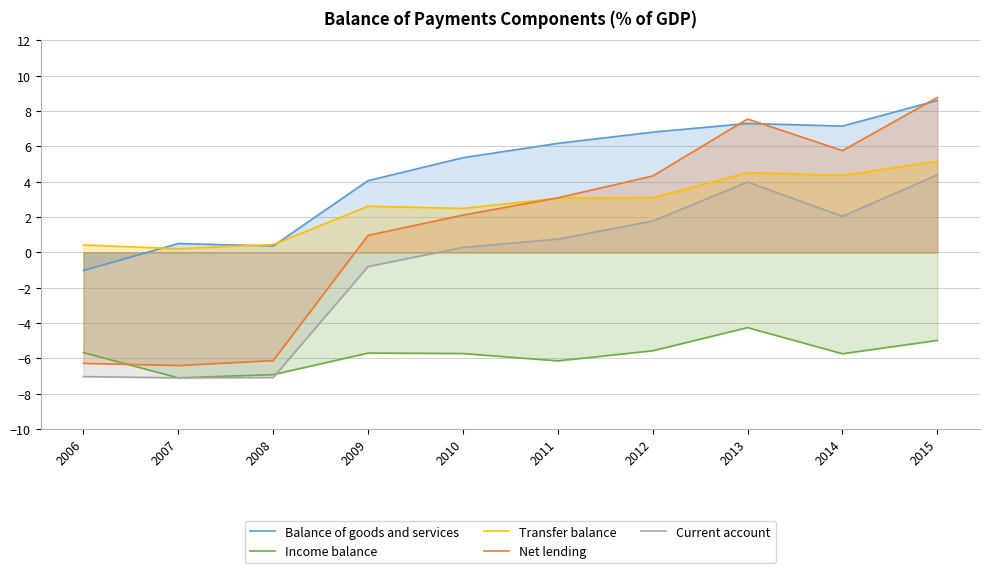

How many data points in Income balance are above -5?

2